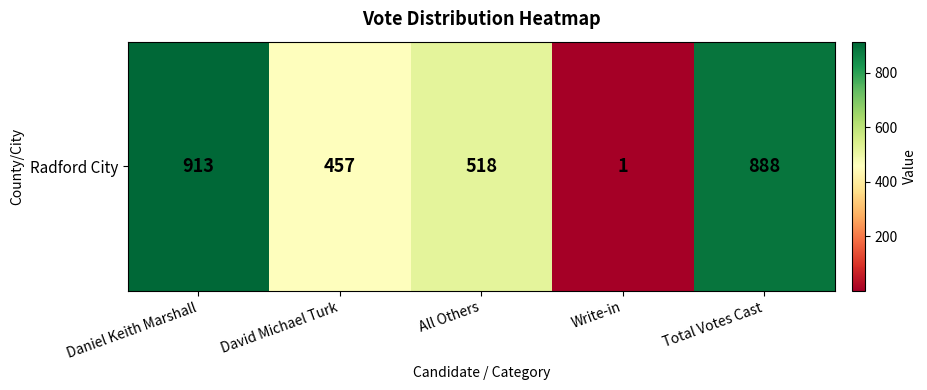

Rank the categories by value from highest to lowest.

Daniel Keith Marshall, Total Votes Cast, All Others, David Michael Turk, Write-in